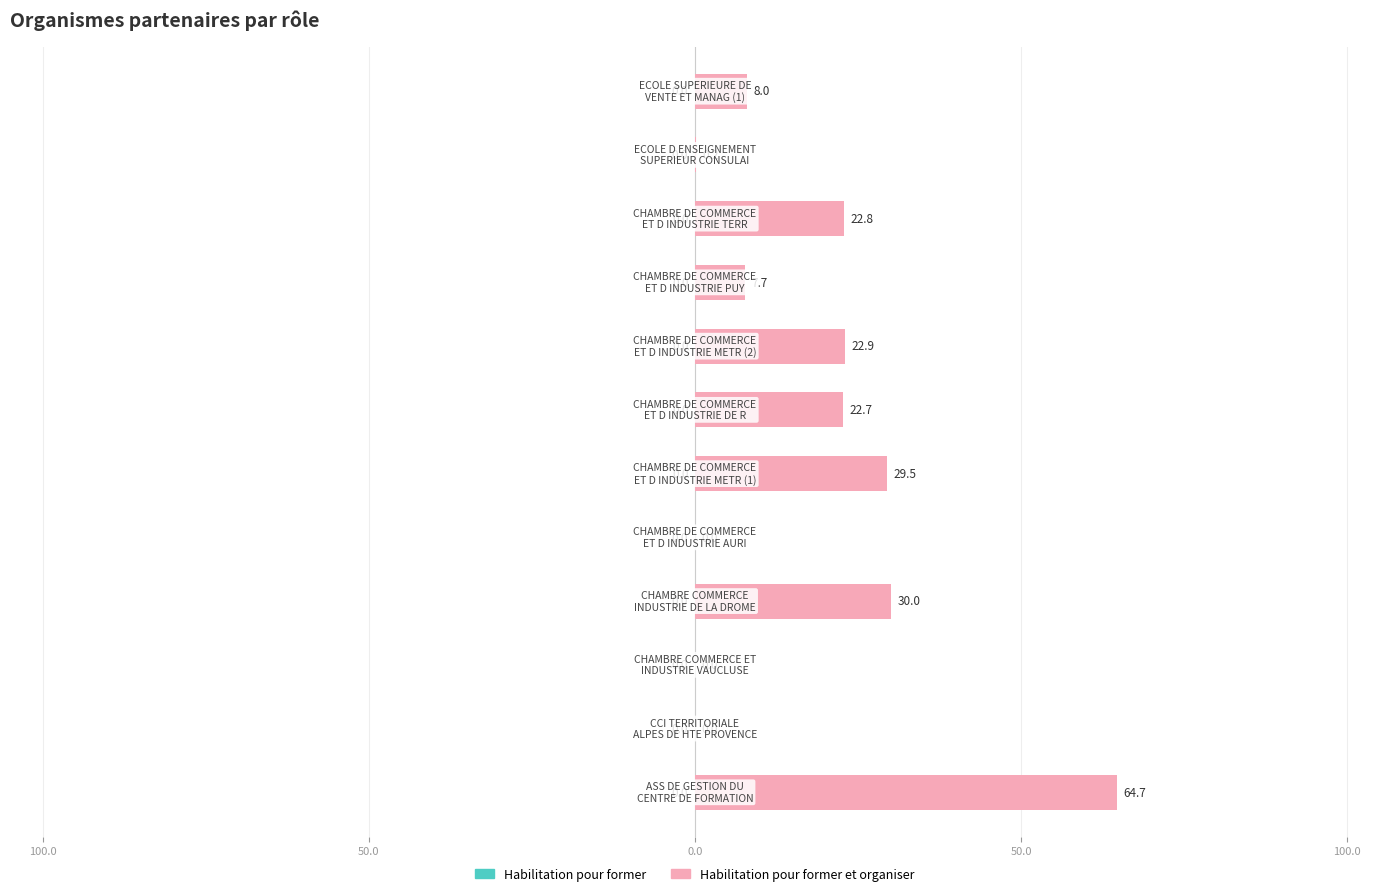

Rank the series by their average value, from lowest to highest.

Habilitation pour former, Habilitation pour former et organiser